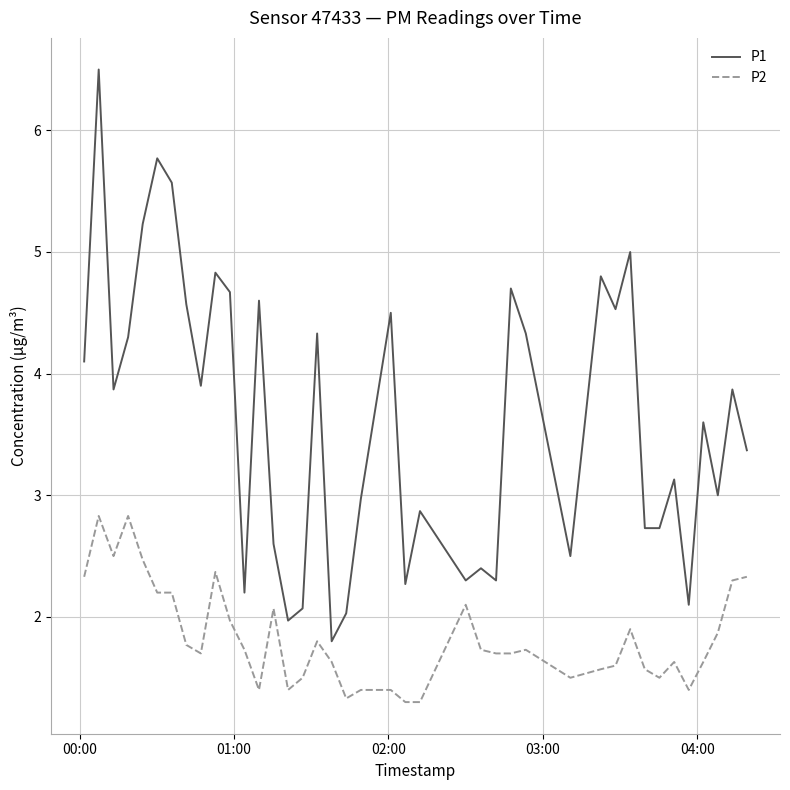

Reading left to right, list all the values displayed in this chart.

P1: 4.1	6.5	3.9	4.3	5.2	5.8	5.6	4.6	3.9	4.8	4.7	2.2	4.6	2.6	2.0	2.1	4.3	1.8	2.0	3.0	4.5	2.3	2.9	2.3	2.4	2.3	4.7	4.3	2.5	4.8	4.5	5.0	2.7	2.7	3.1	2.1	3.6	3.0	3.9	3.4
P2: 2.3	2.8	2.5	2.8	2.5	2.2	2.2	1.8	1.7	2.4	2.0	1.7	1.4	2.1	1.4	1.5	1.8	1.6	1.3	1.4	1.4	1.3	1.3	2.1	1.7	1.7	1.7	1.7	1.5	1.6	1.6	1.9	1.6	1.5	1.6	1.4	1.6	1.9	2.3	2.3